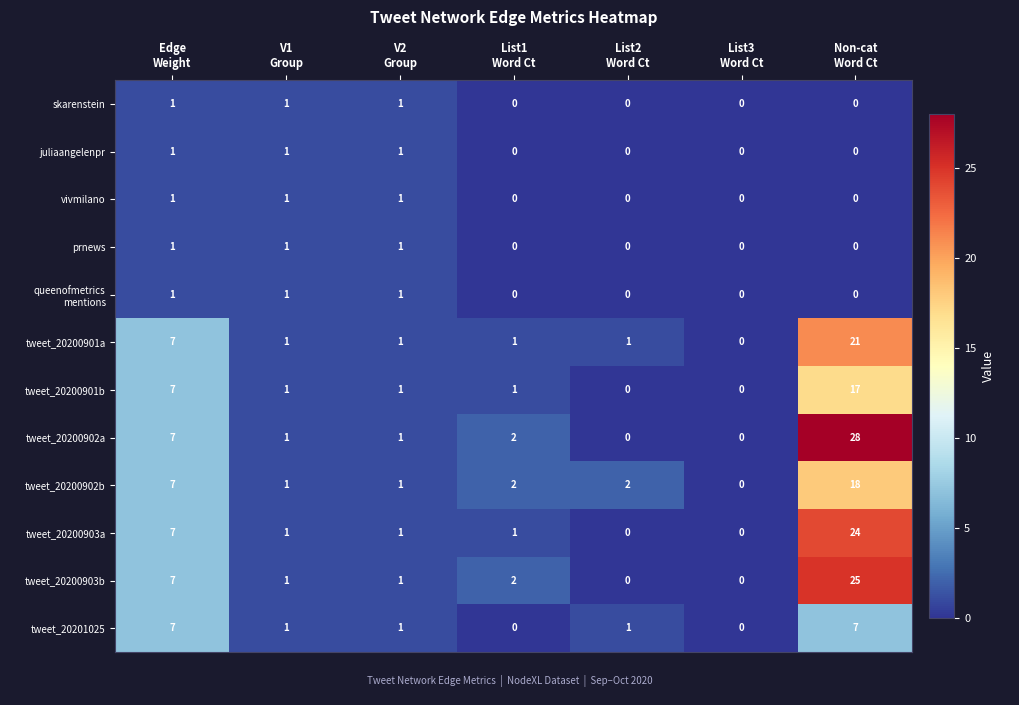

At which category is the sum across all series the highest?

Non-cat
Word Ct